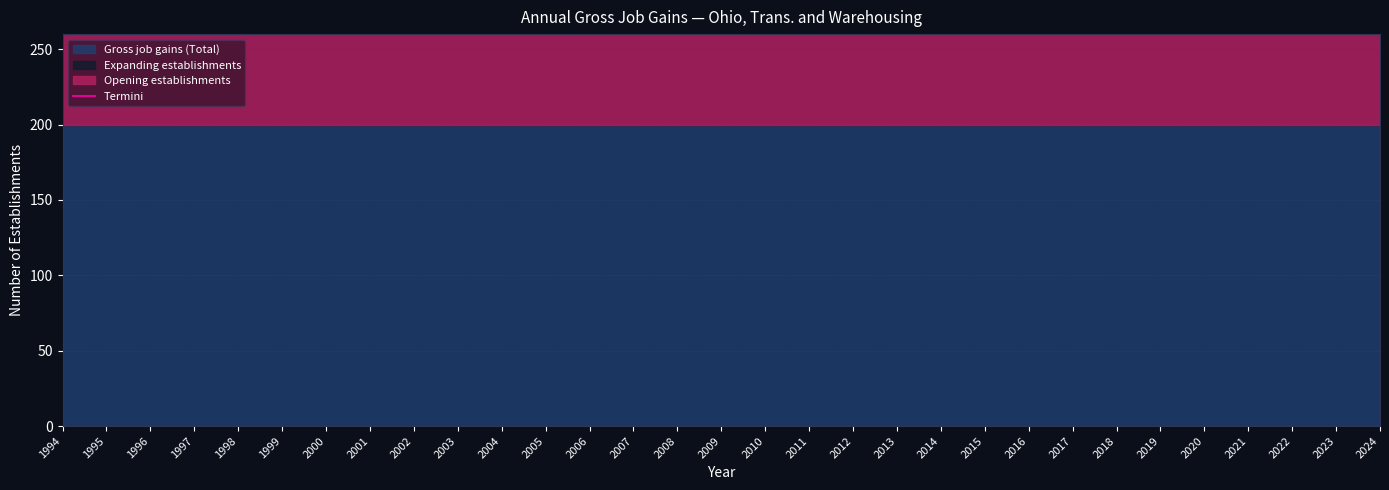

Which has a higher value, 2012 or 2010?

2012